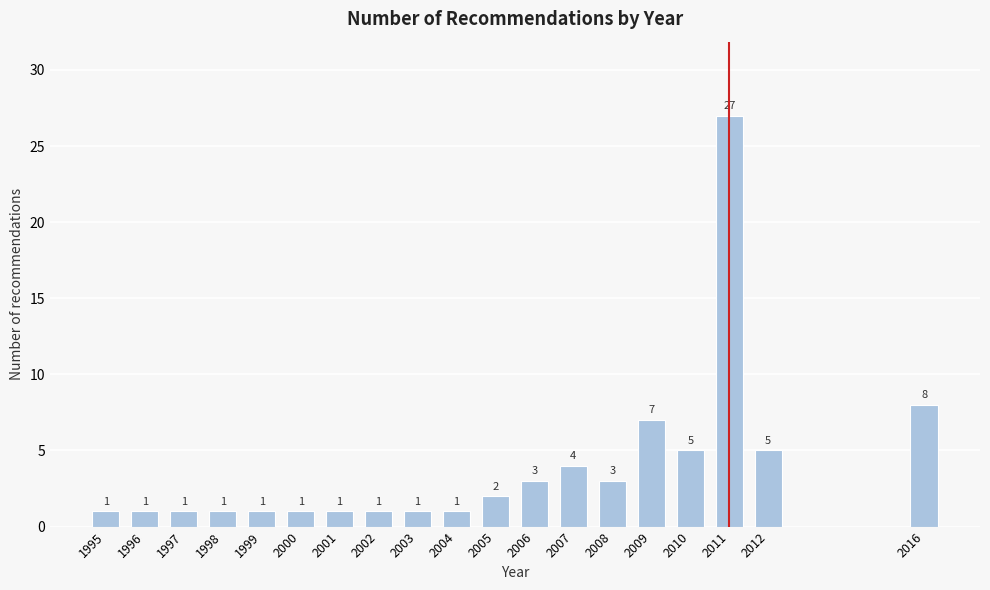

Reading left to right, transcribe all the data shown in this chart.

1995=1	1996=1	1997=1	1998=1	1999=1	2000=1	2001=1	2002=1	2003=1	2004=1	2005=2	2006=3	2007=4	2008=3	2009=7	2010=5	2011=27	2012=5	2016=8